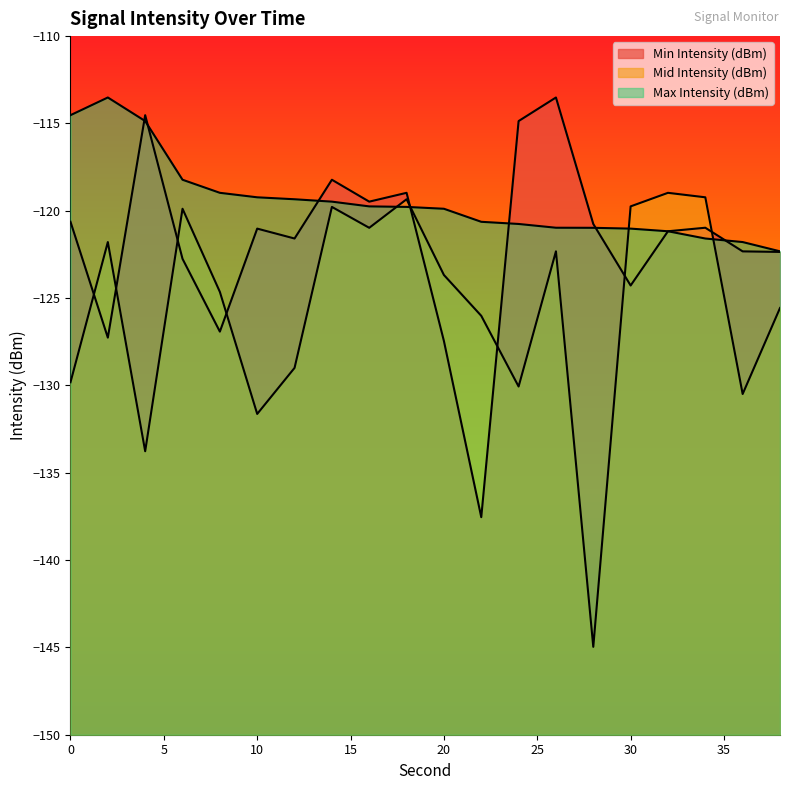

Where is the first local minimum for Min Intensity (dBm)?

2